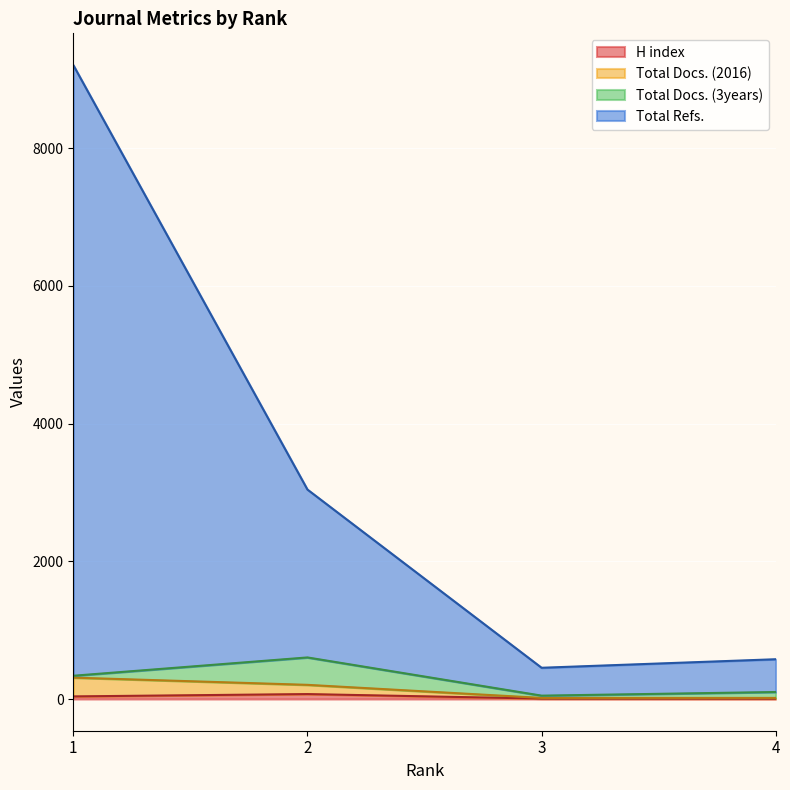

How many data points in H index are less than 38?

2